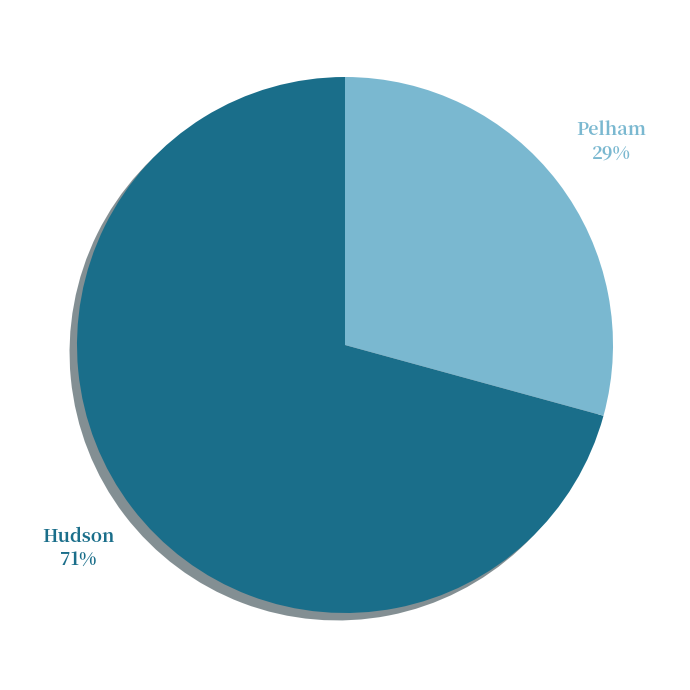

To the nearest percent, what is the average slice percentage?

50%